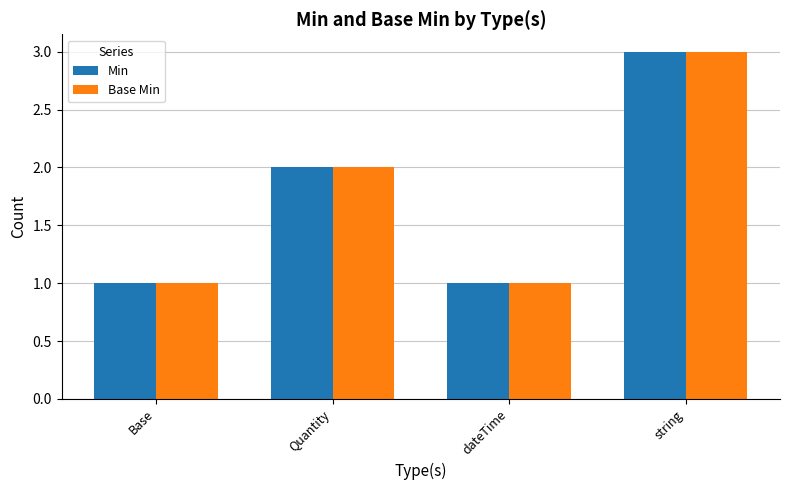

The value of Min at Base is 1. True or false?

True